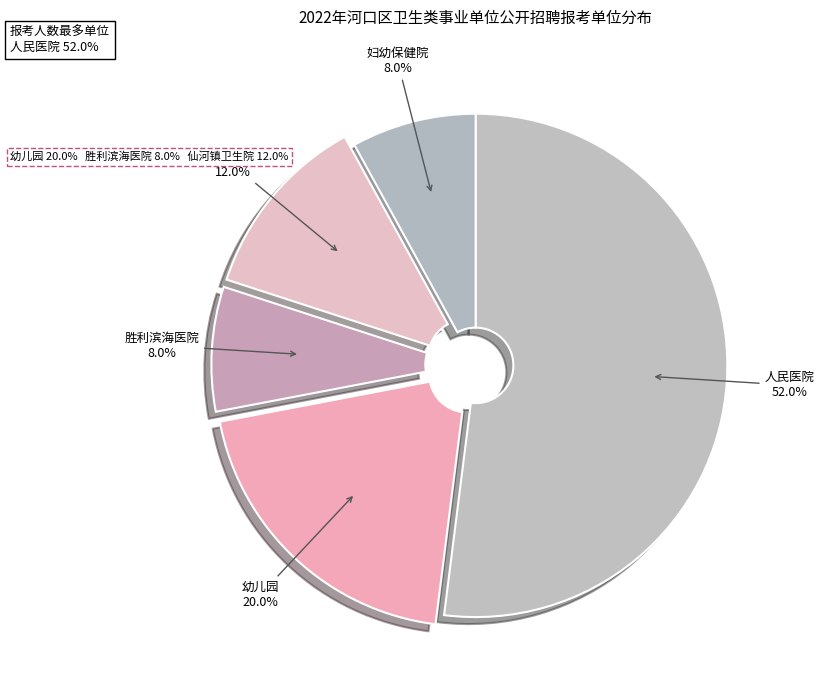

How many segments does this pie chart have?

5